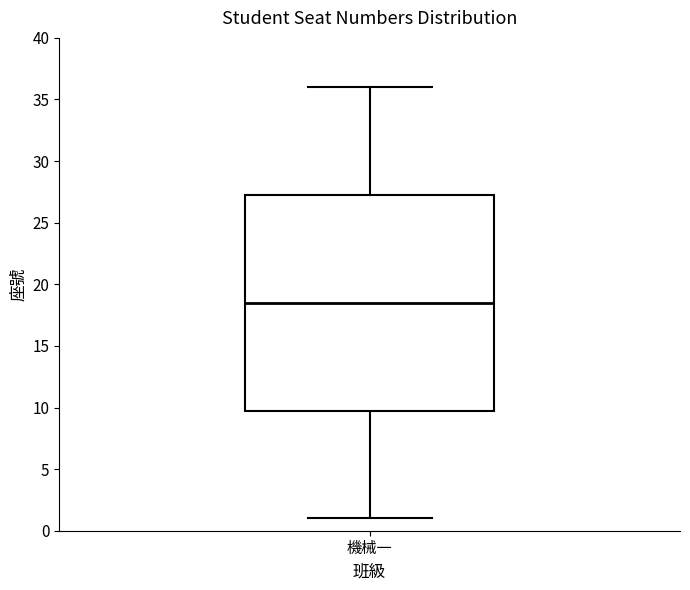

Transcribe this box plot: give where the median line is, the range the box spans, and where the two whiskers end, as read against the y-axis. The values are not printed on the chart, so give them approximately, as read against the axis.

median 18.5, box 10.0 to 27.5, whiskers 1.0 to 36.0